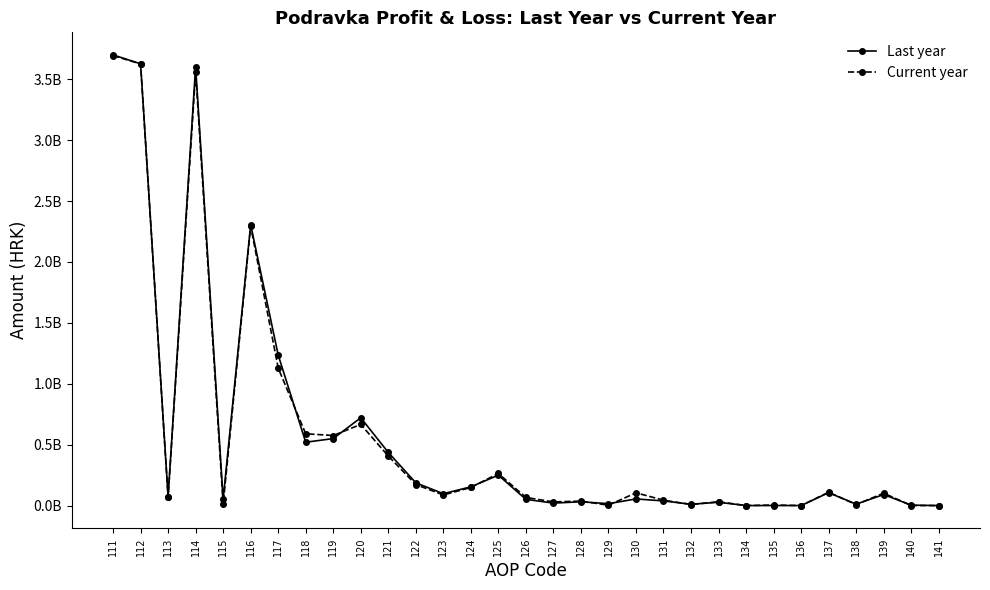

At which category is the sum across all series the highest?

111